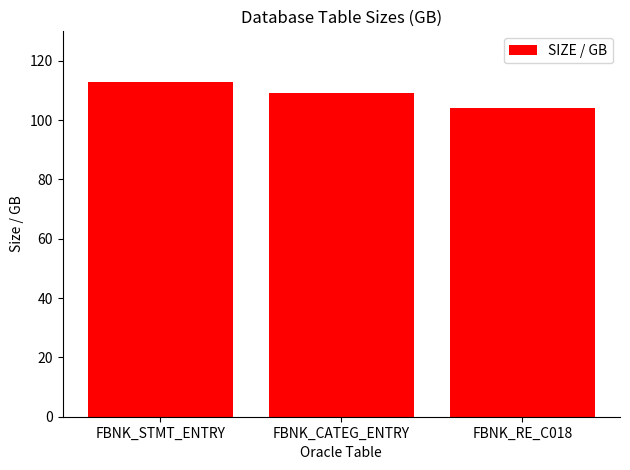

What is the label of the 2nd bar from the right?

FBNK_CATEG_ENTRY